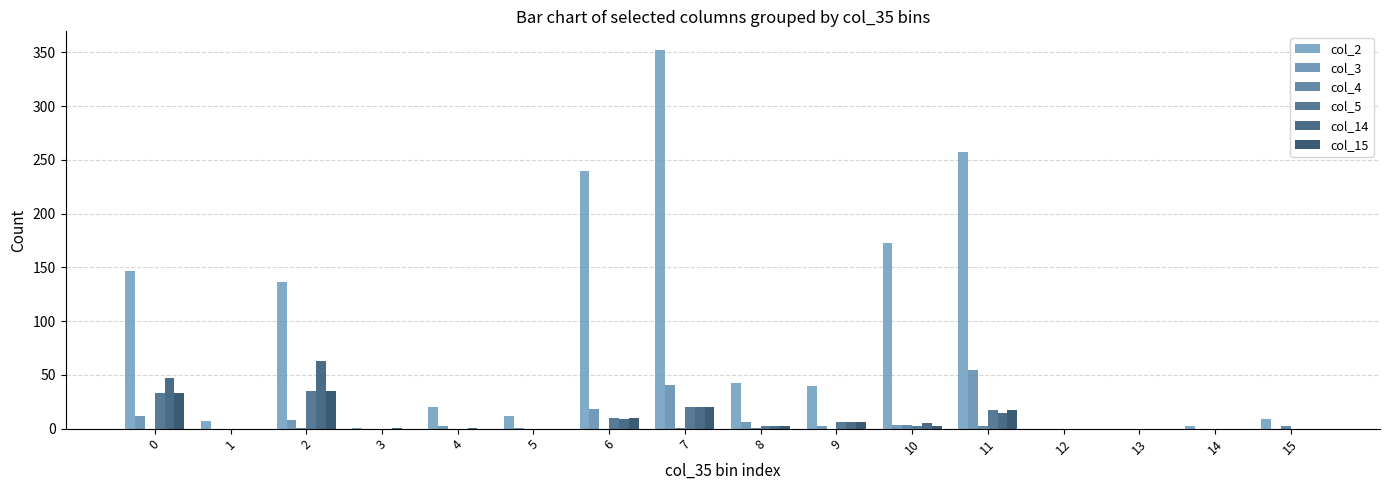

List the series in order of their peak value, highest first.

col_2, col_14, col_3, col_5, col_15, col_4